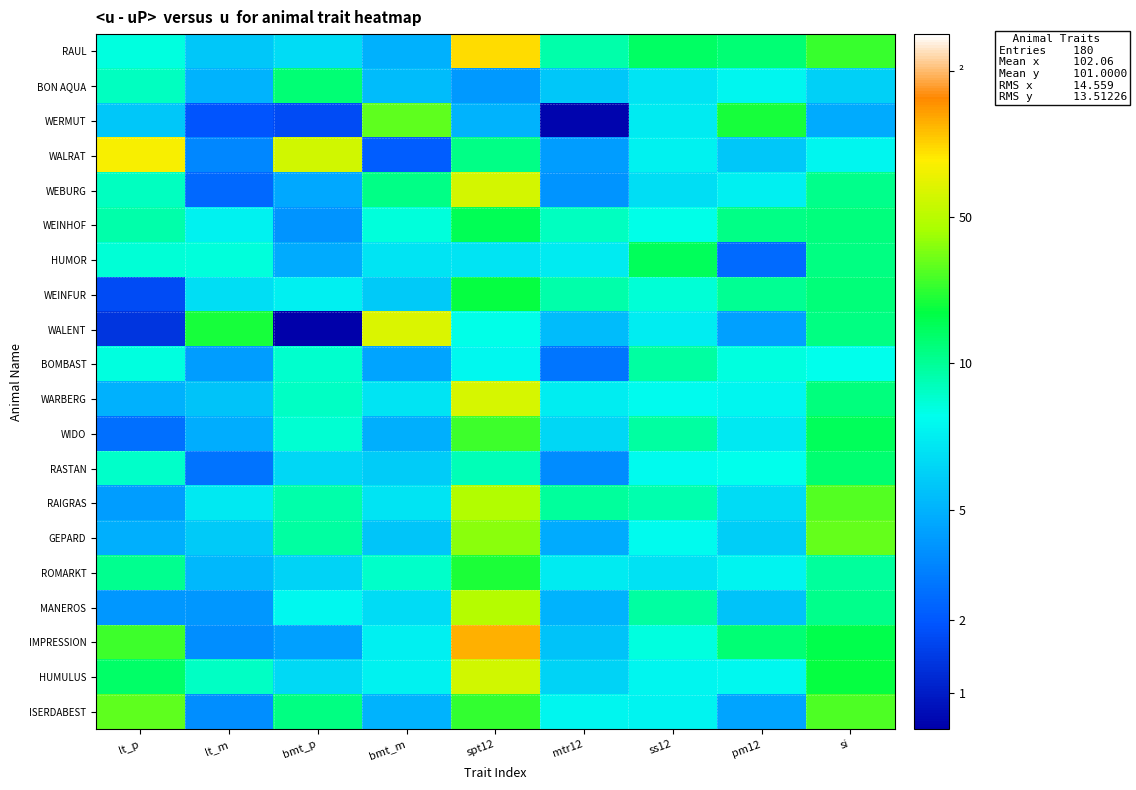

What is the total value across all series at ss12?

2079.2